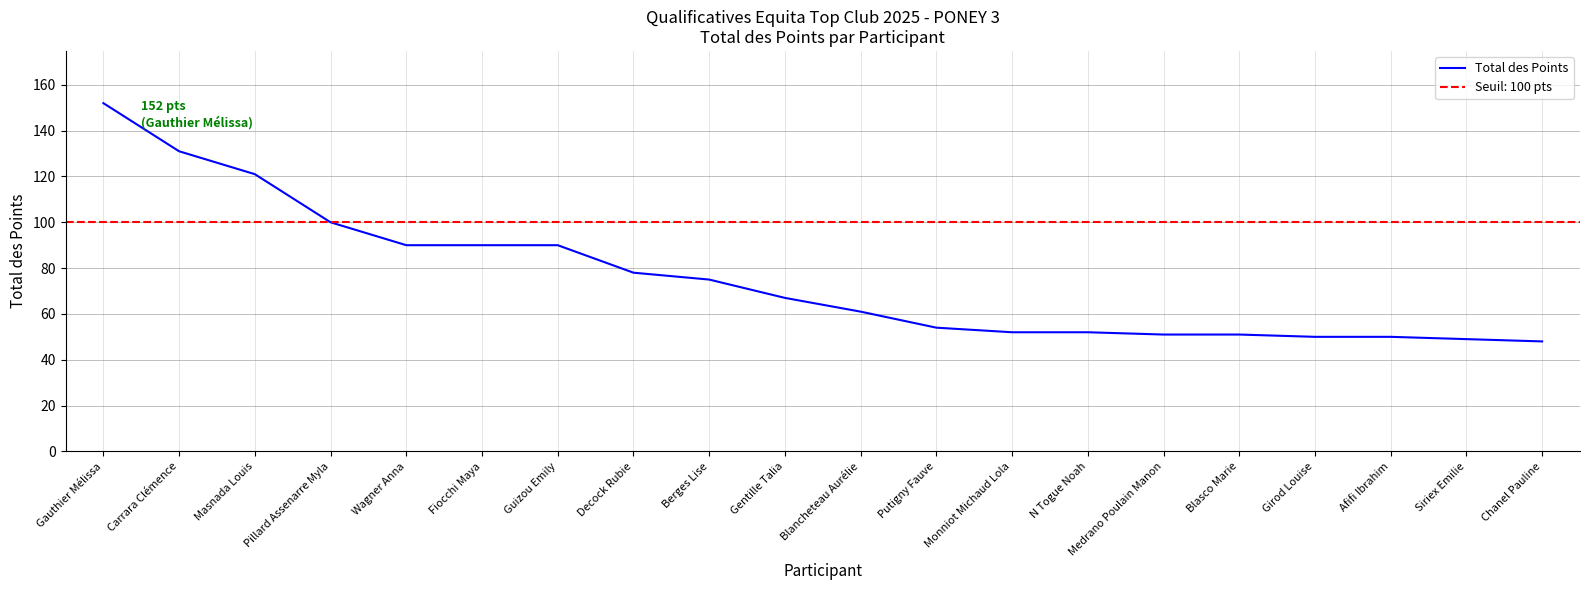

The chart shows a value of 37 at Blancheteau Aurélie. True or false?

False